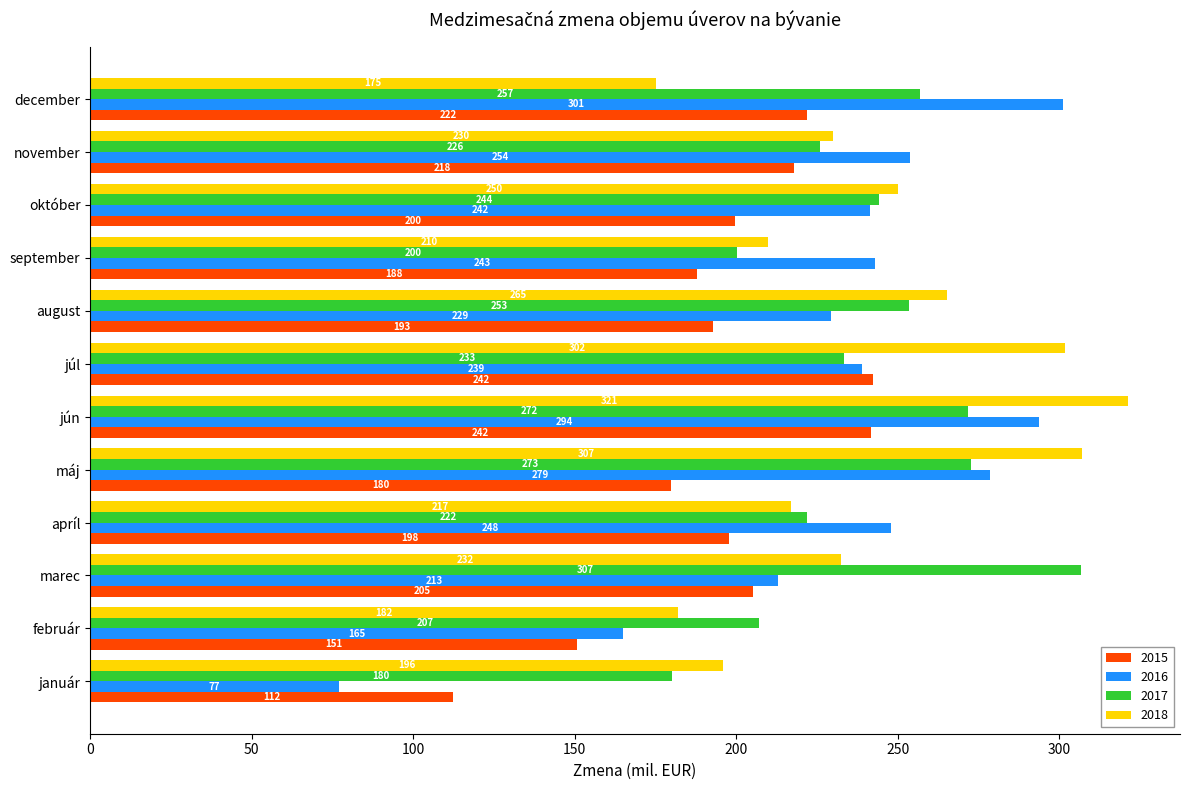

How many values in the 2017 series exceed 244?

6